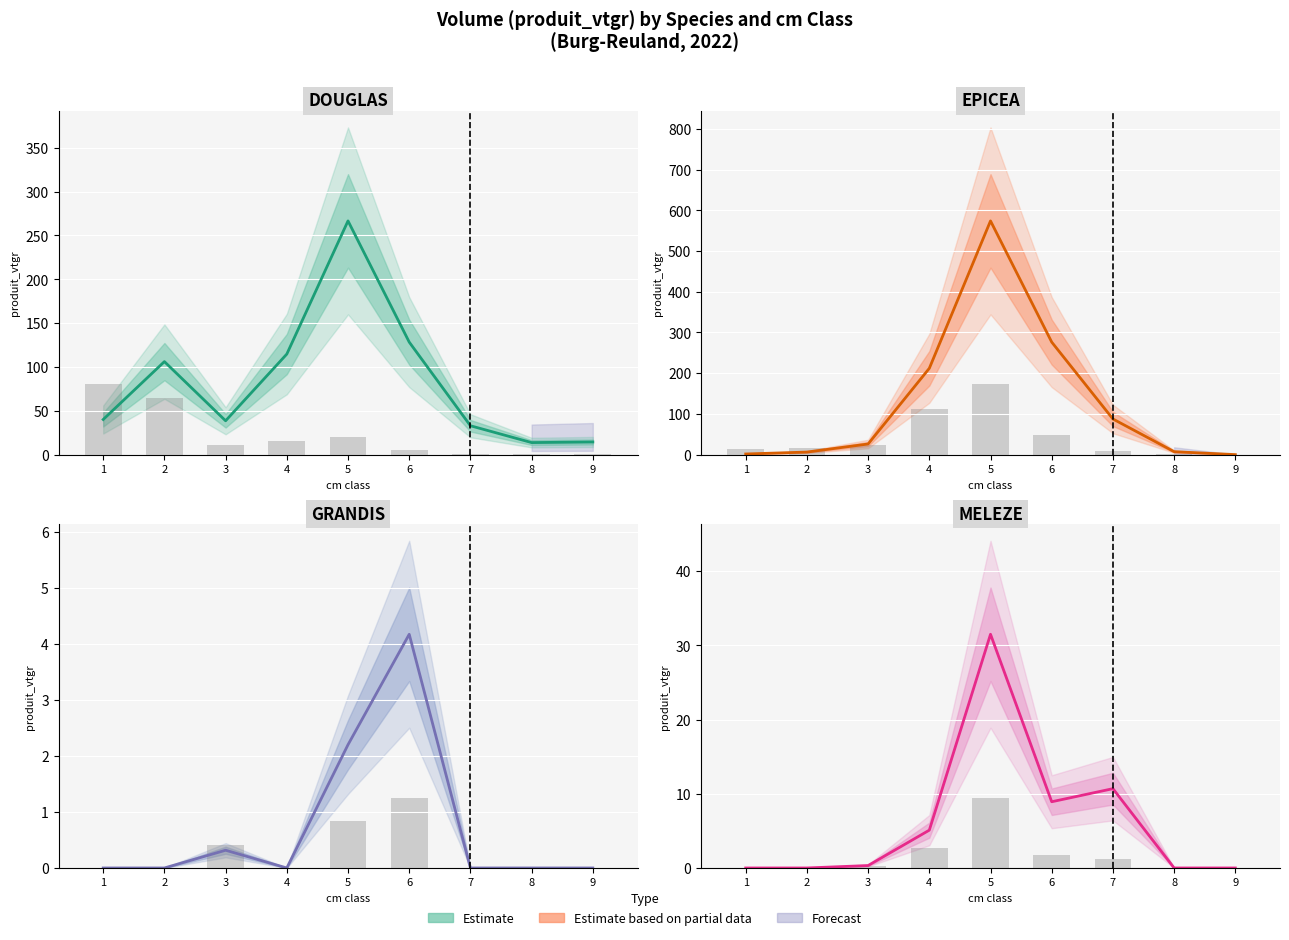

What is the sum of the GRANDIS values at 2 and 6?

4.2